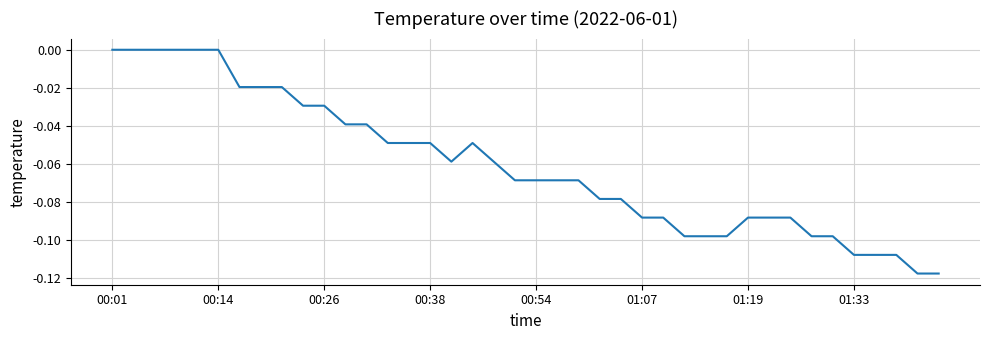

How many points are higher than both their immediate neighbors (excluding endpoints)?

1